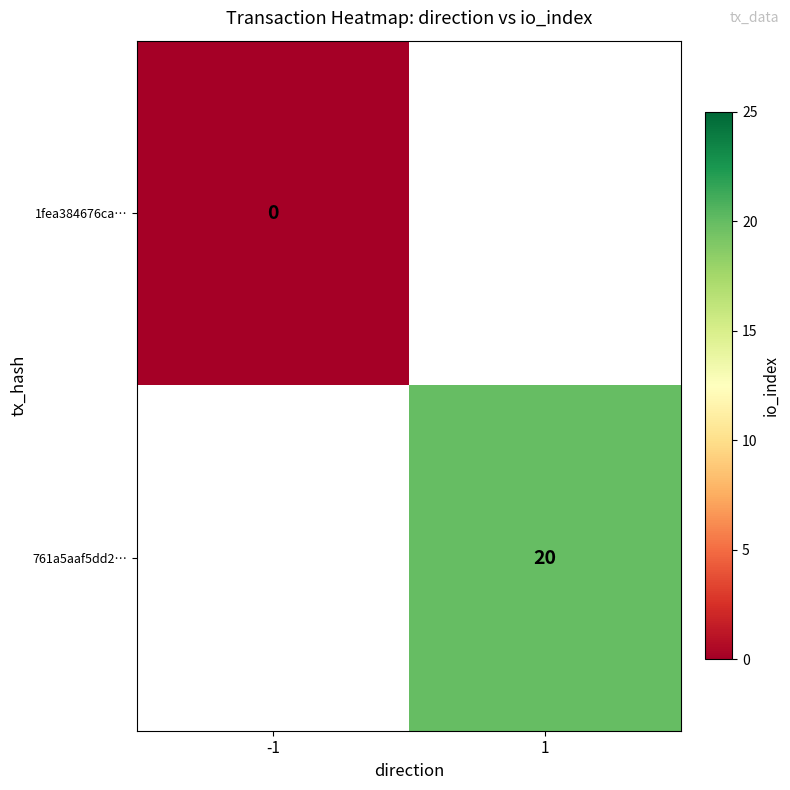

At how many categories does at least one series exceed 9?

1